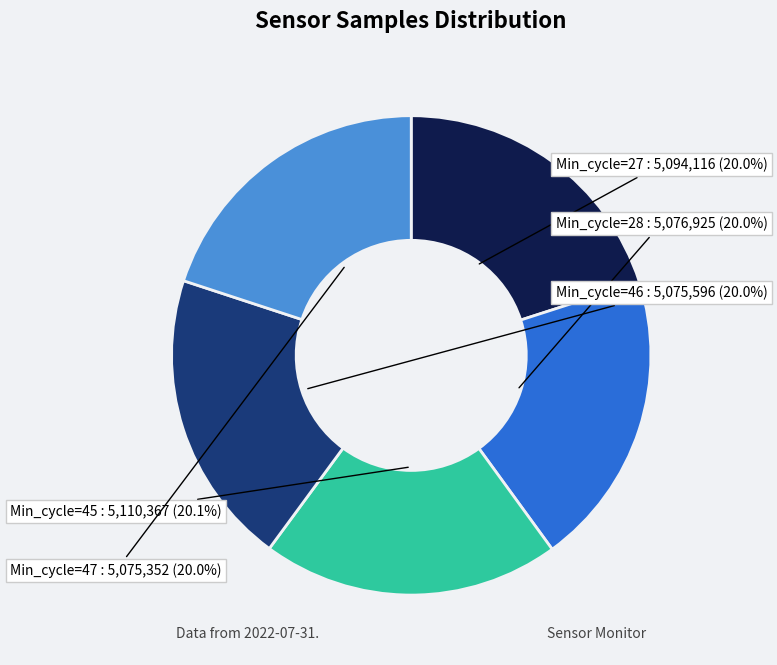

Count the number of slices in the pie.

5